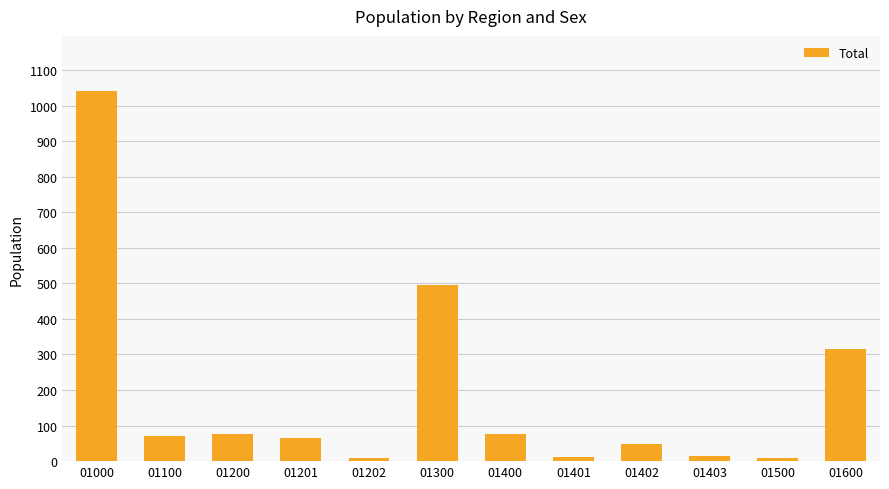

What is the change in value from 01000 to 01300?

-546